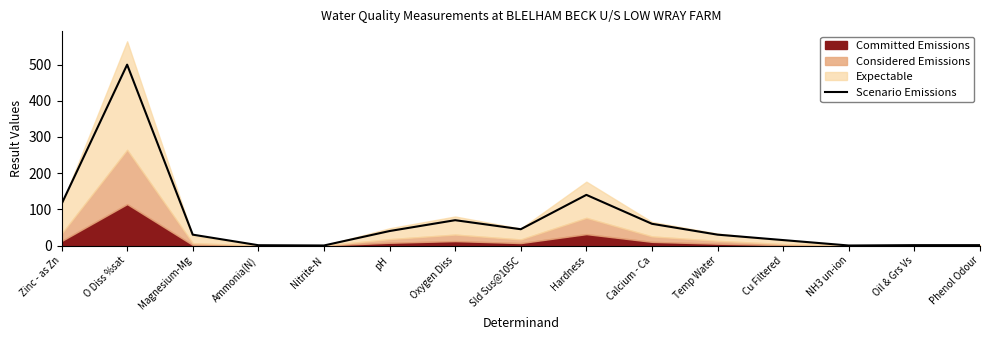

What is the difference between the maximum and second lowest values?

499.9